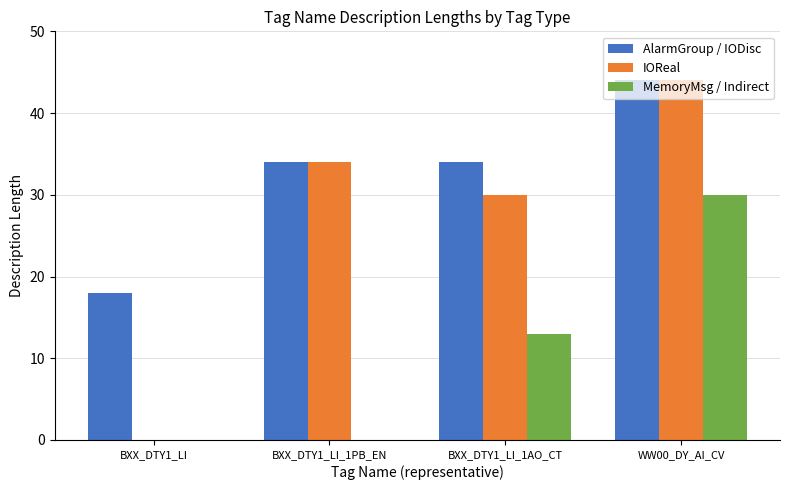

Is it true that AlarmGroup / IODisc equals 34 at BXX_DTY1_LI_1AO_CT?

True